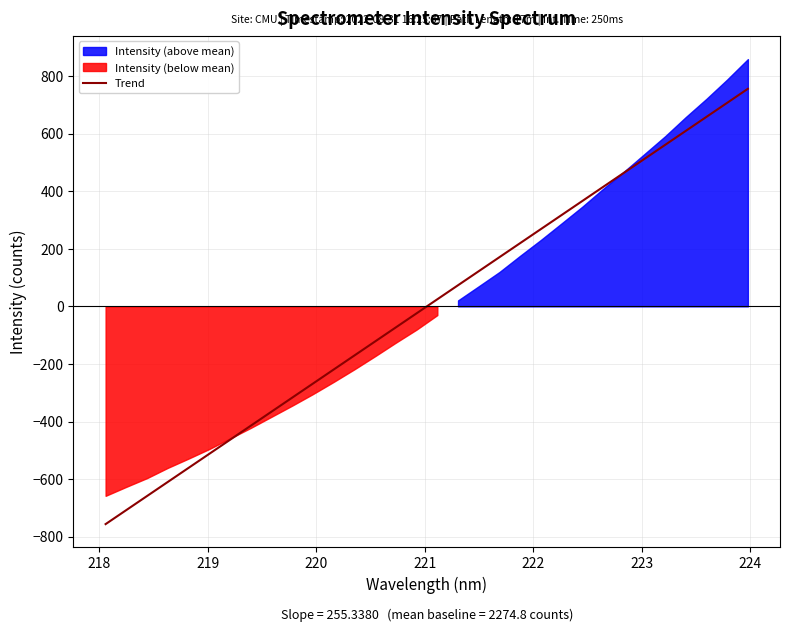

True or false: the data has more than 0 interior local peaks.

False